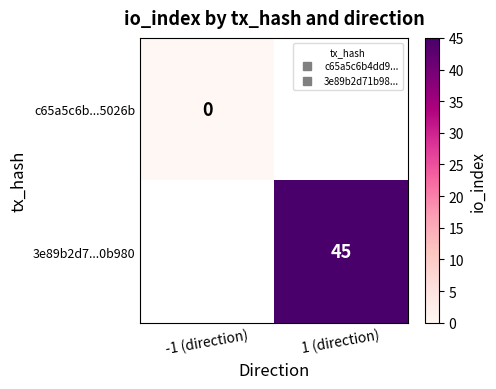

Which category has the highest value across all series?

1 (direction)